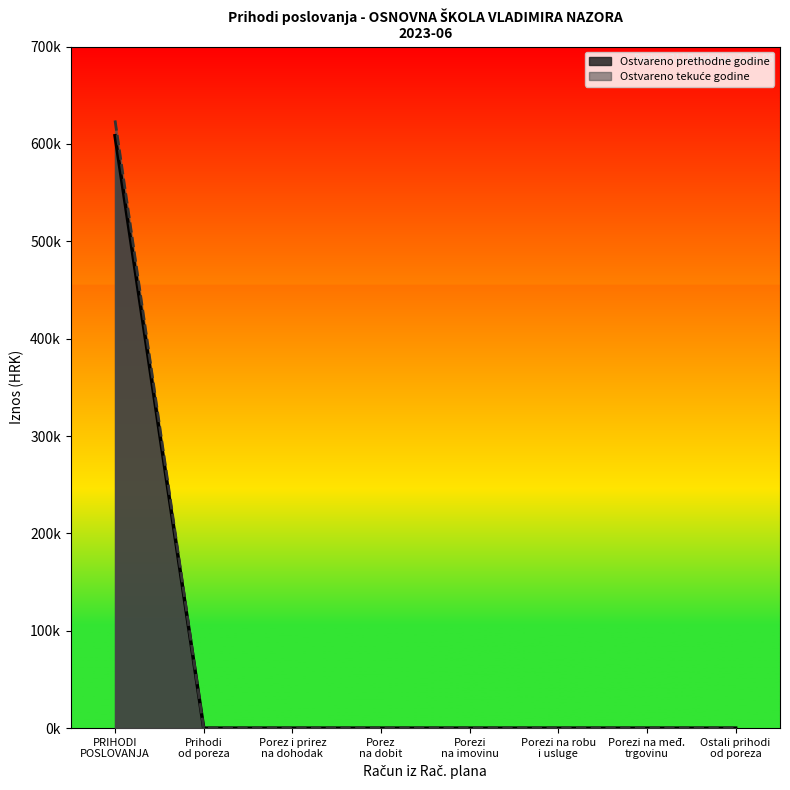

Does the chart display data point markers on the line(s)?

No